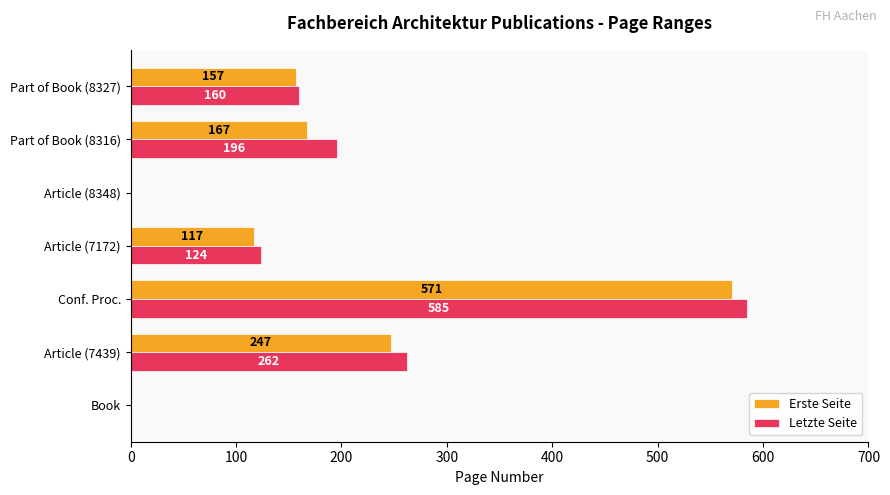

Between Article (7172) and Article (8348), which series saw the biggest shift?

Letzte Seite